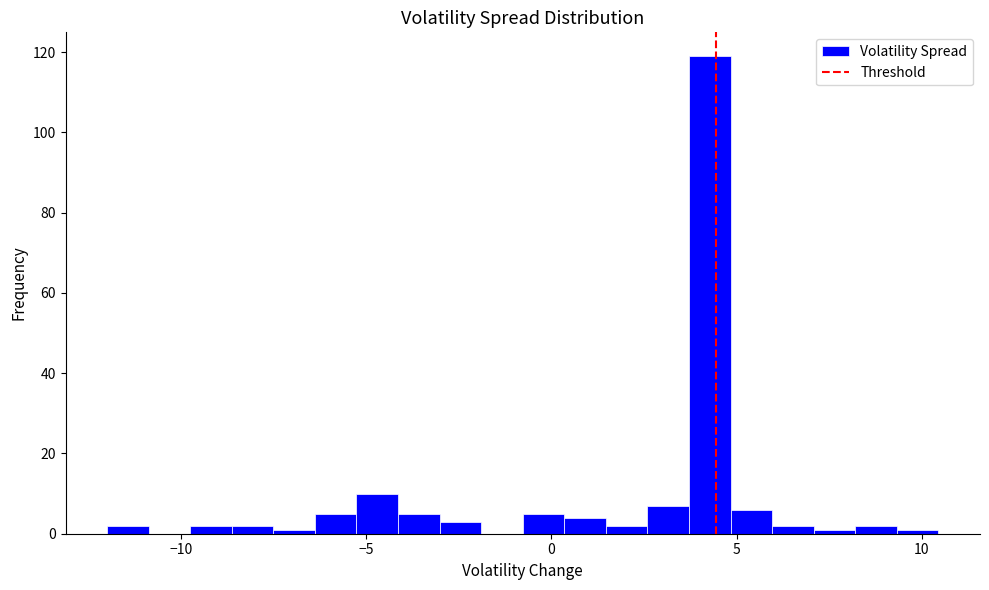

Around what value on the x-axis is the tallest bar? Give the approximate position of its centre, as read against the axis.

4.5